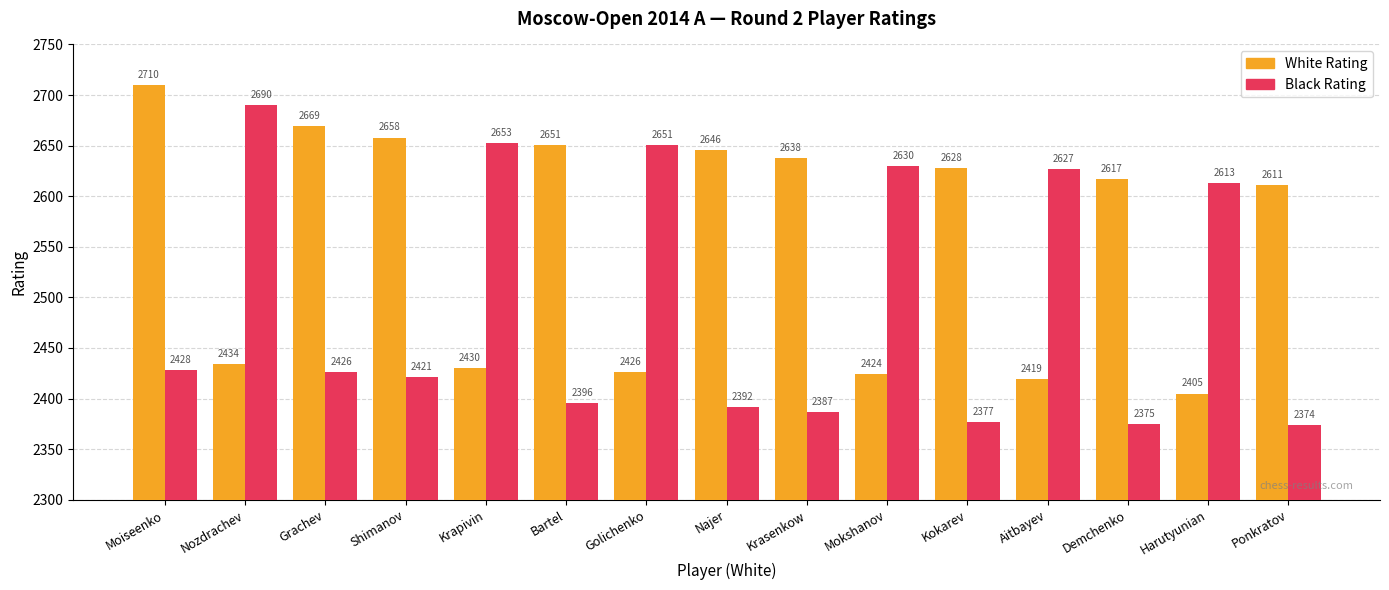

List the labels in order of White Rating value, smallest first.

Harutyunian, Aitbayev, Mokshanov, Golichenko, Krapivin, Nozdrachev, Ponkratov, Demchenko, Kokarev, Krasenkow, Najer, Bartel, Shimanov, Grachev, Moiseenko